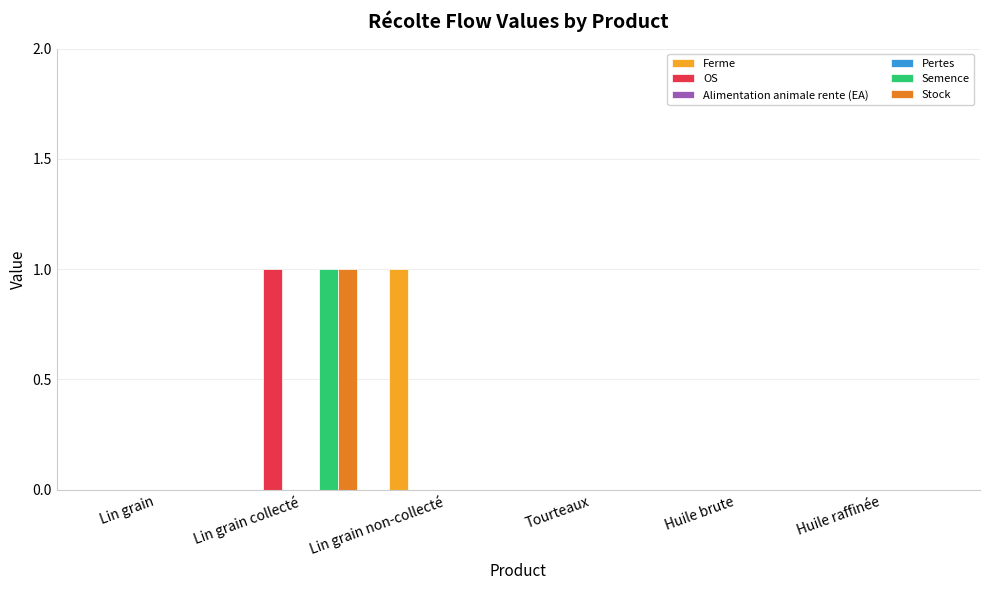

What is the maximum value shown in the chart?

1